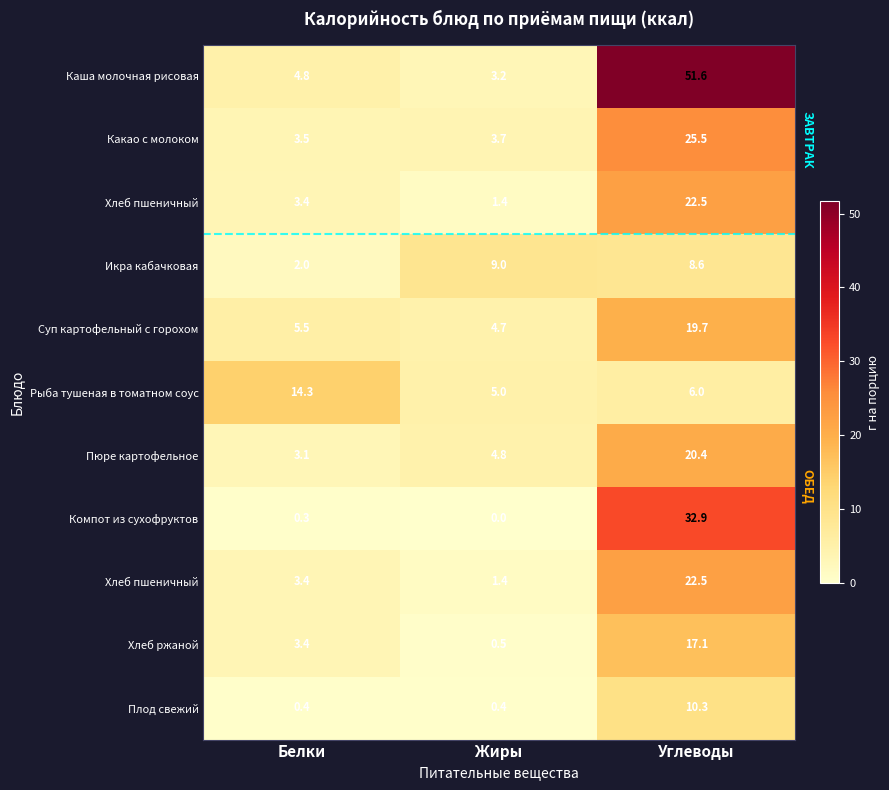

What is the maximum value shown in the chart?

51.6